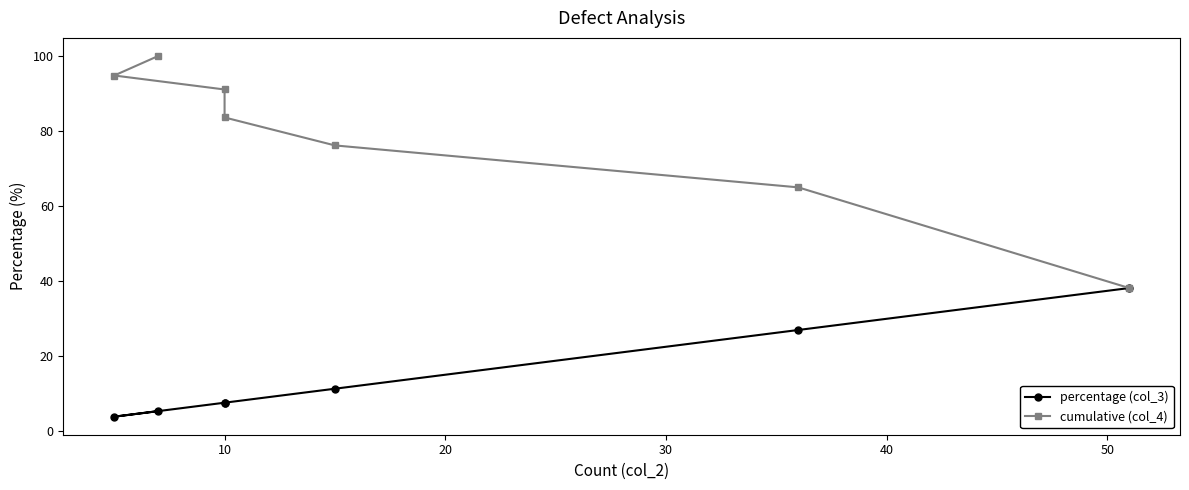

True or false: cumulative (col_4) and percentage (col_3) intersect in this chart.

False